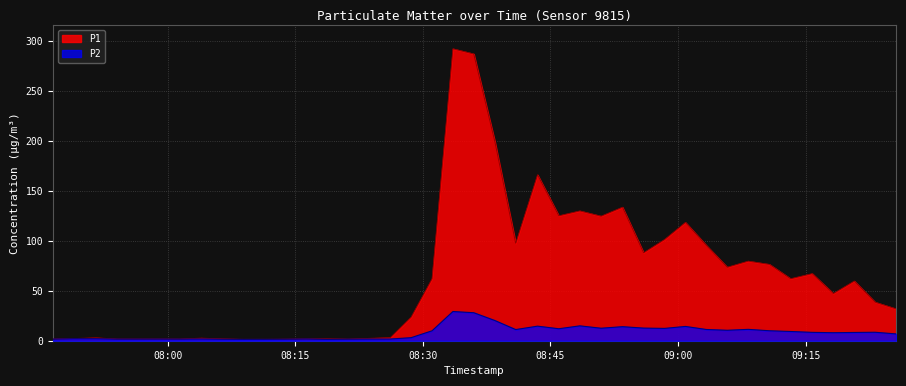

Reading right to left, list all the values displayed in this chart.

P1: 31.9	38.6	59.8	47.2	67.2	62.1	76.4	79.7	73.6	95.4	118.5	101.4	88.1	133.7	124.8	130.0	125.2	166.2	97.5	199.4	287.2	292.4	62.1	23.6	3.1	1.6	1.9	1.9	1.6	1.5	1.4	1.9	2.6	1.7	1.7	1.7	1.7	2.9	2.2	1.7
P2: 6.8	8.5	8.3	8.0	8.4	9.2	10.0	11.4	10.5	11.2	14.3	12.3	12.7	14.1	12.5	14.9	12.0	14.6	11.2	20.2	28.1	29.2	9.9	3.0	1.7	1.6	1.4	1.8	1.5	1.4	1.4	1.5	1.7	1.6	1.6	1.6	1.6	2.0	2.0	1.6